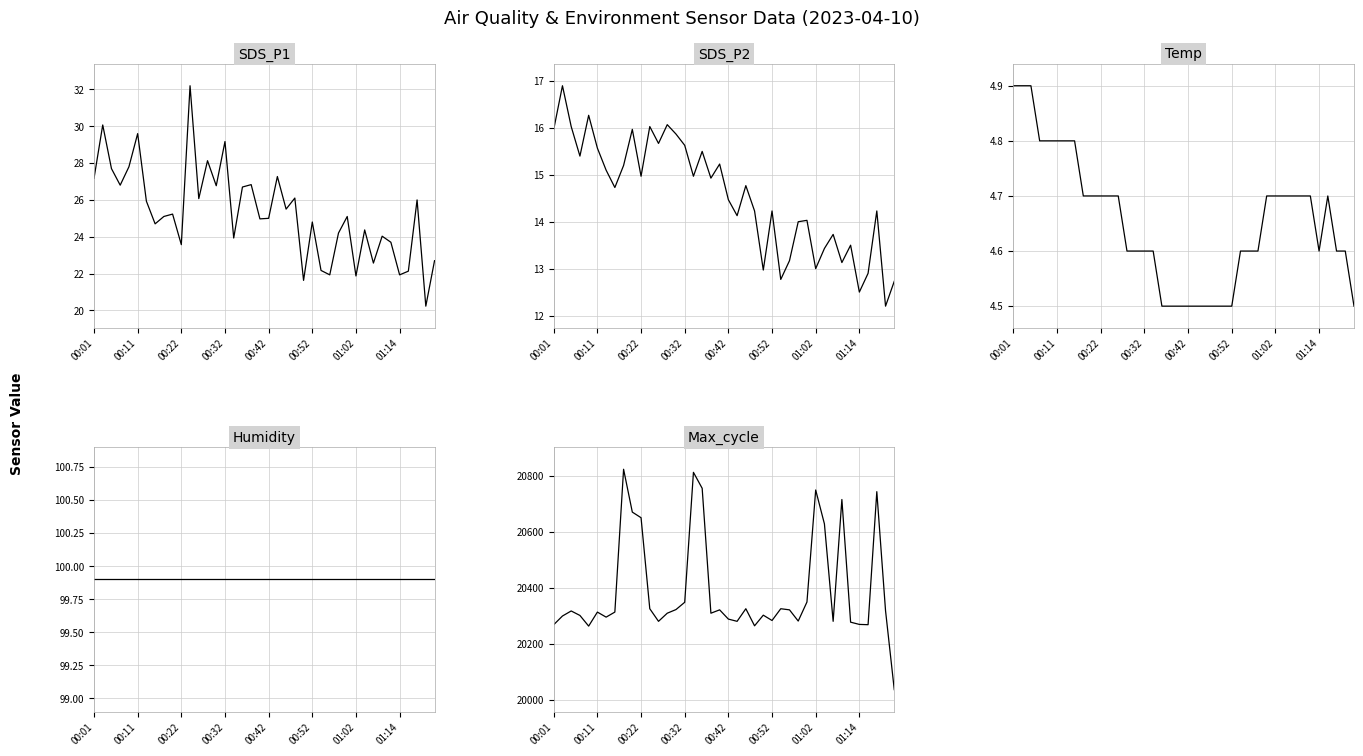

In SDS_P1, how many points are higher than both neighbors (excluding endpoints)?

14